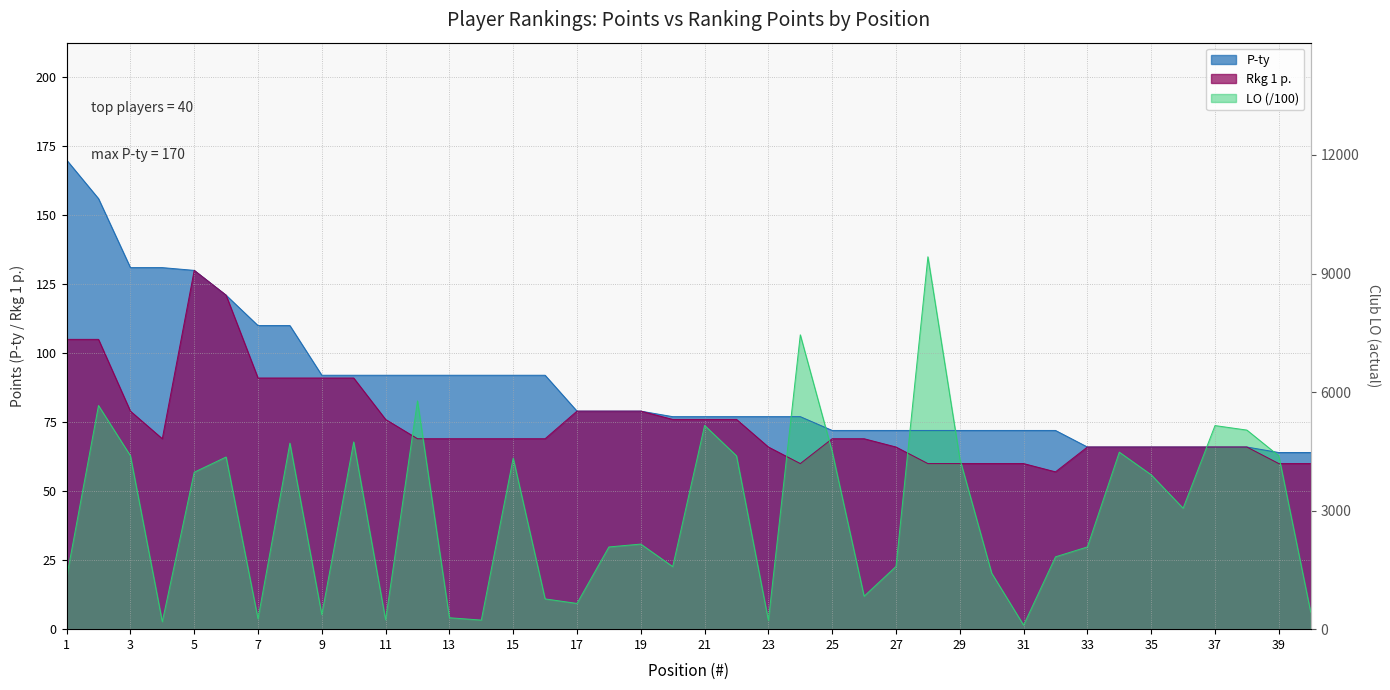

How many lines are shown in the chart?

3